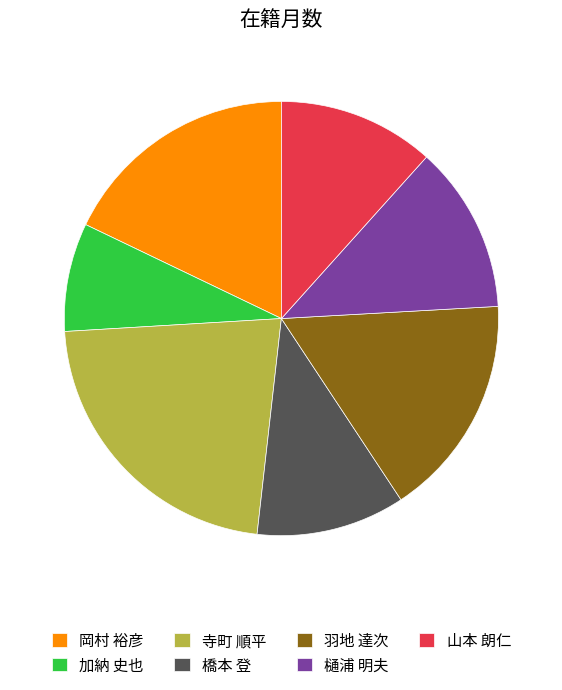

Combined, do 寺町 順平 and 羽地 達次 account for over 50%?

No